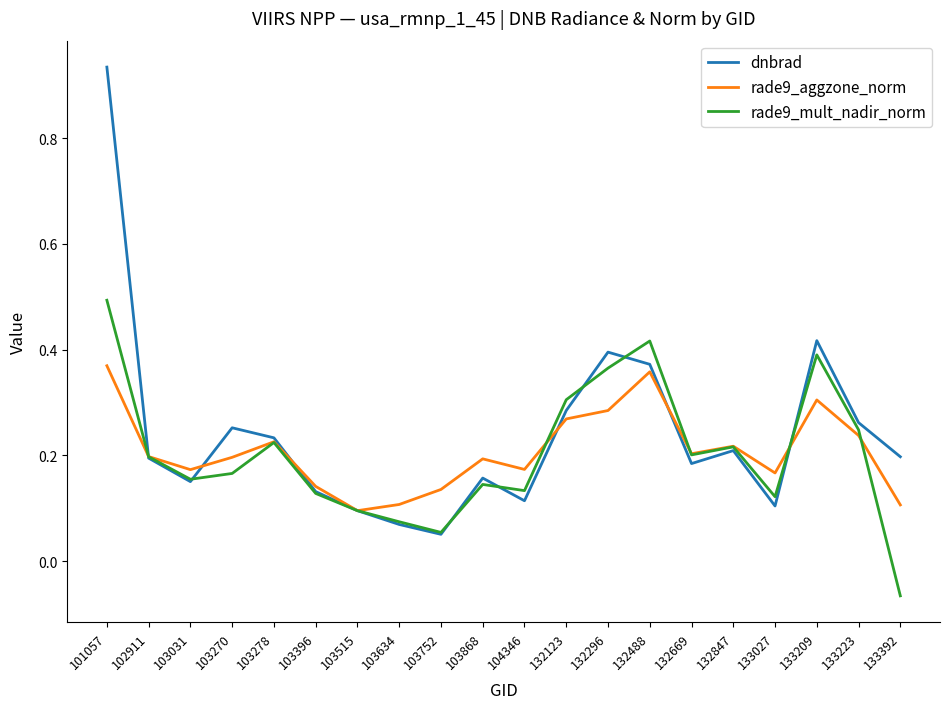

The dnbrad series shows 0.1 at 103396. True or false?

True